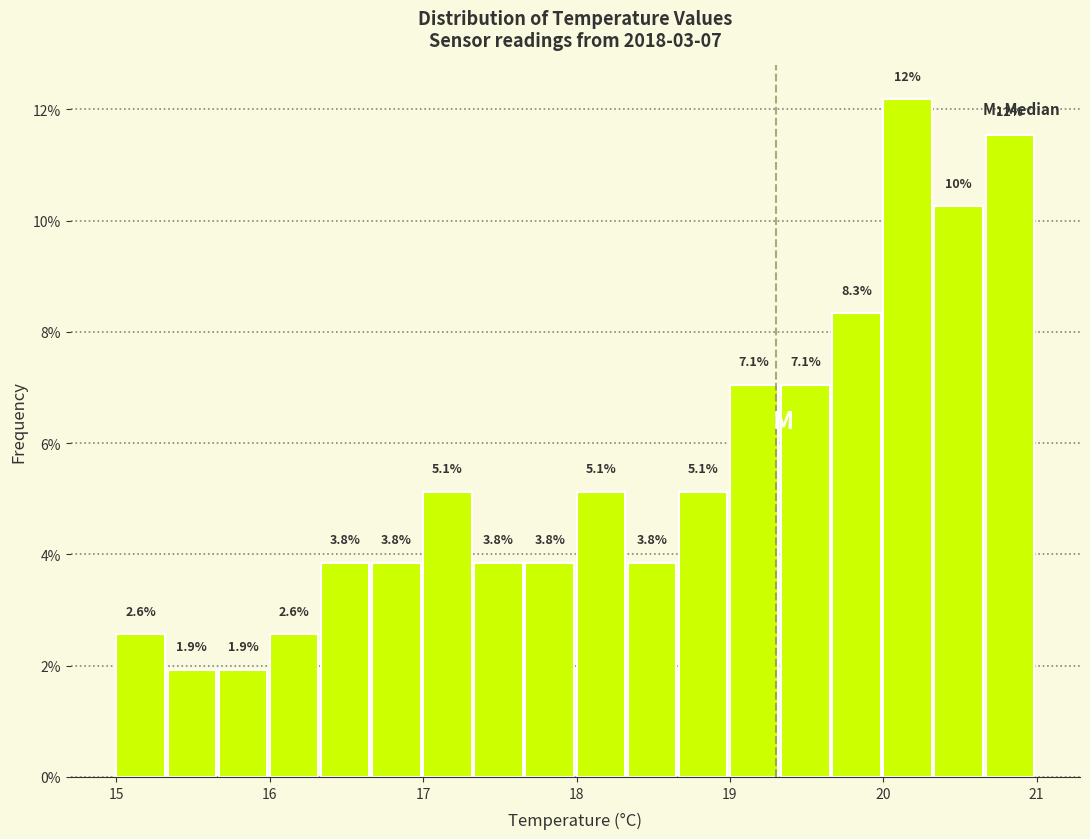

Read against the x-axis, roughly where is the centre of the tallest bar?

20.2